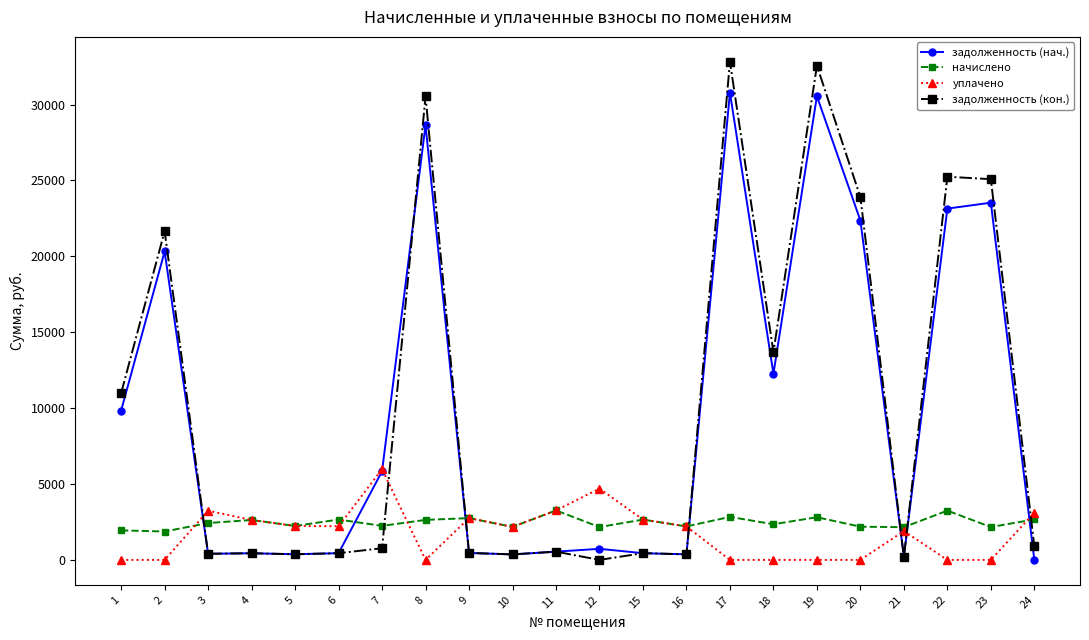

What are all the series names shown in the legend?

задолженность (нач.), начислено, уплачено, задолженность (кон.)